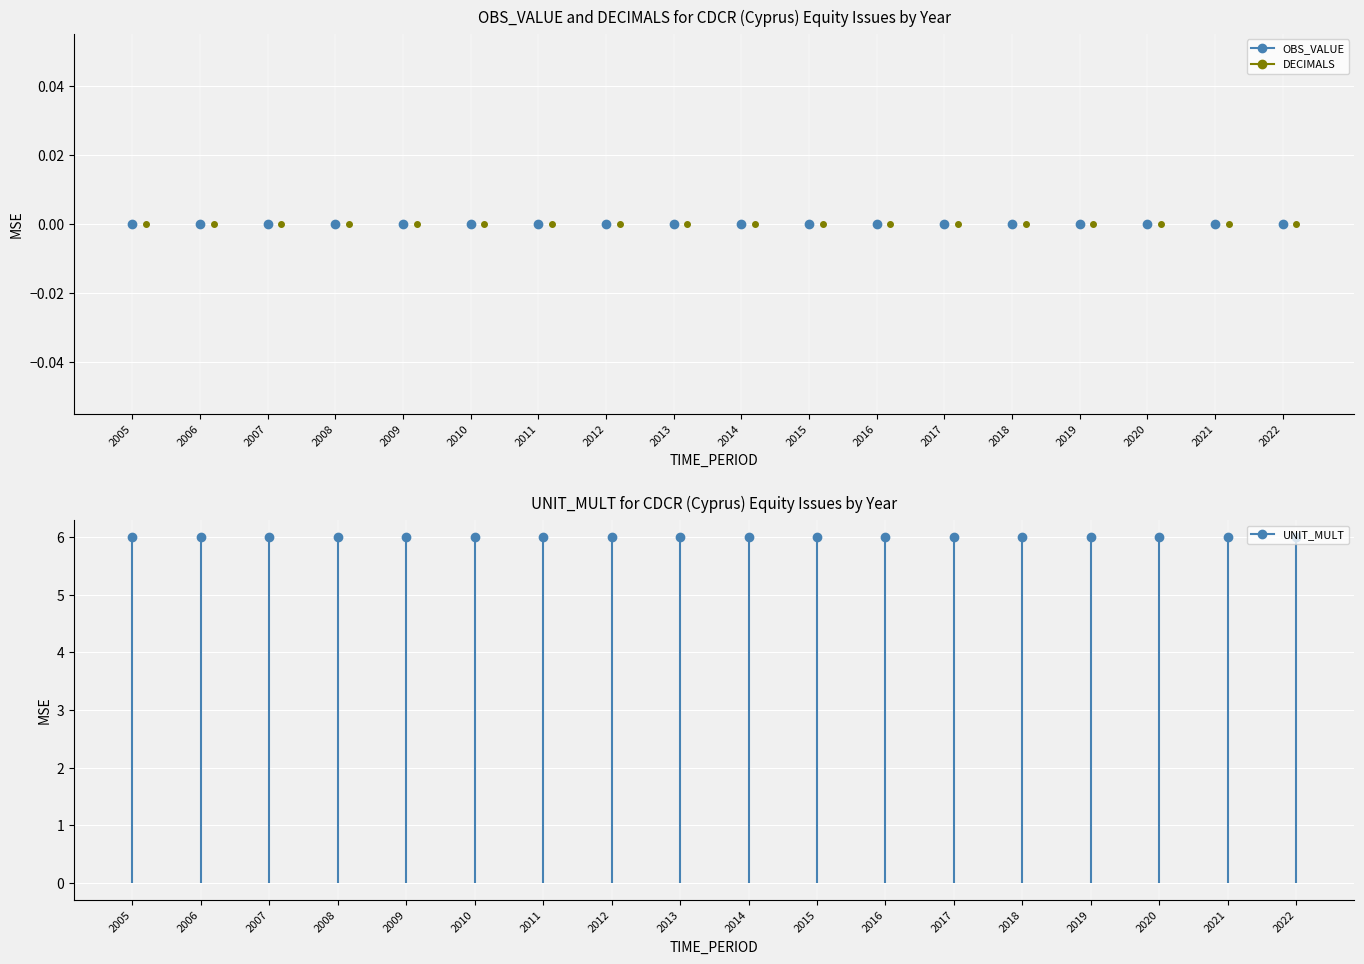

At how many categories does at least one series exceed 0?

18